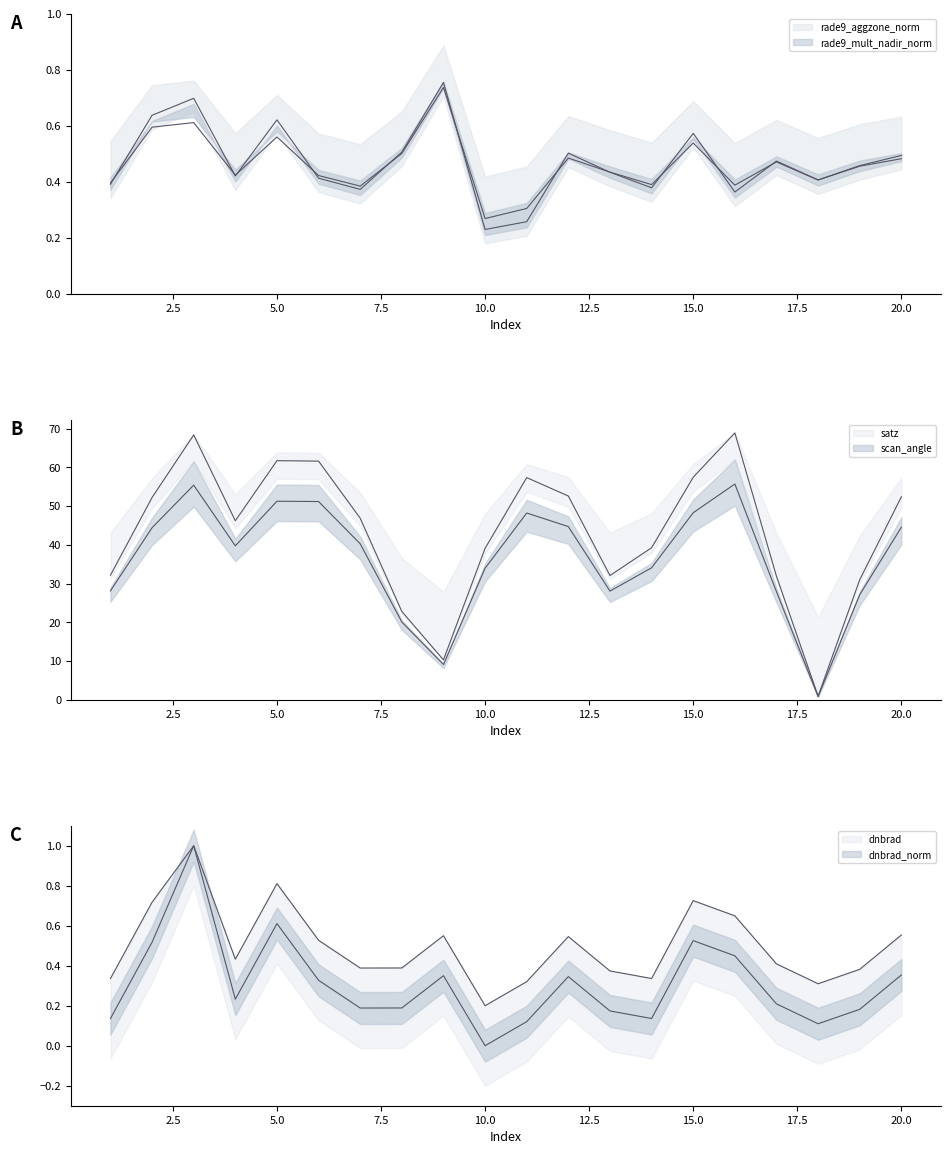

The rade9_aggzone_norm series shows 0.4 at 6. True or false?

True